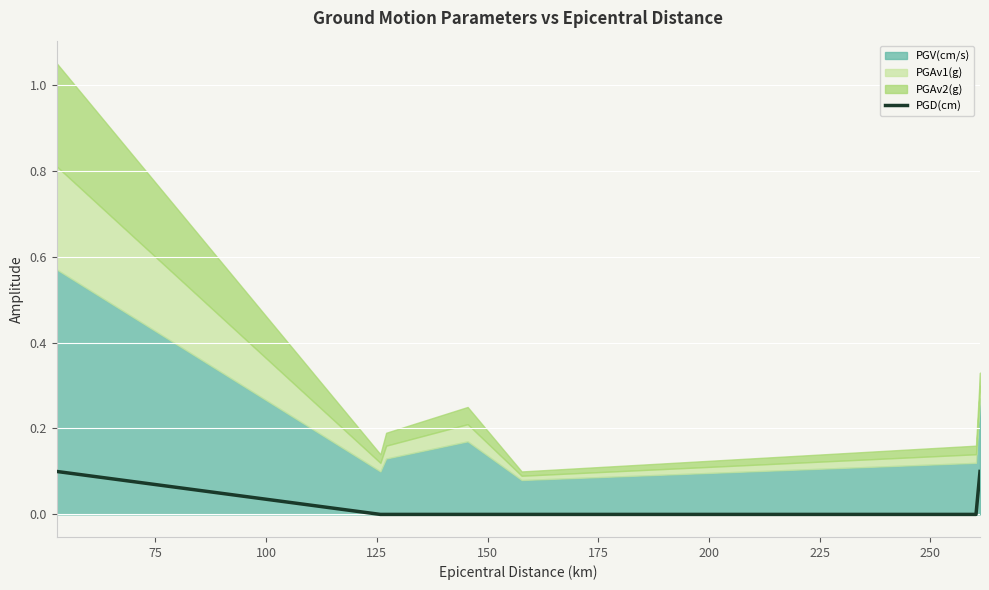

What is the value of the 1st point from the left?

0.1